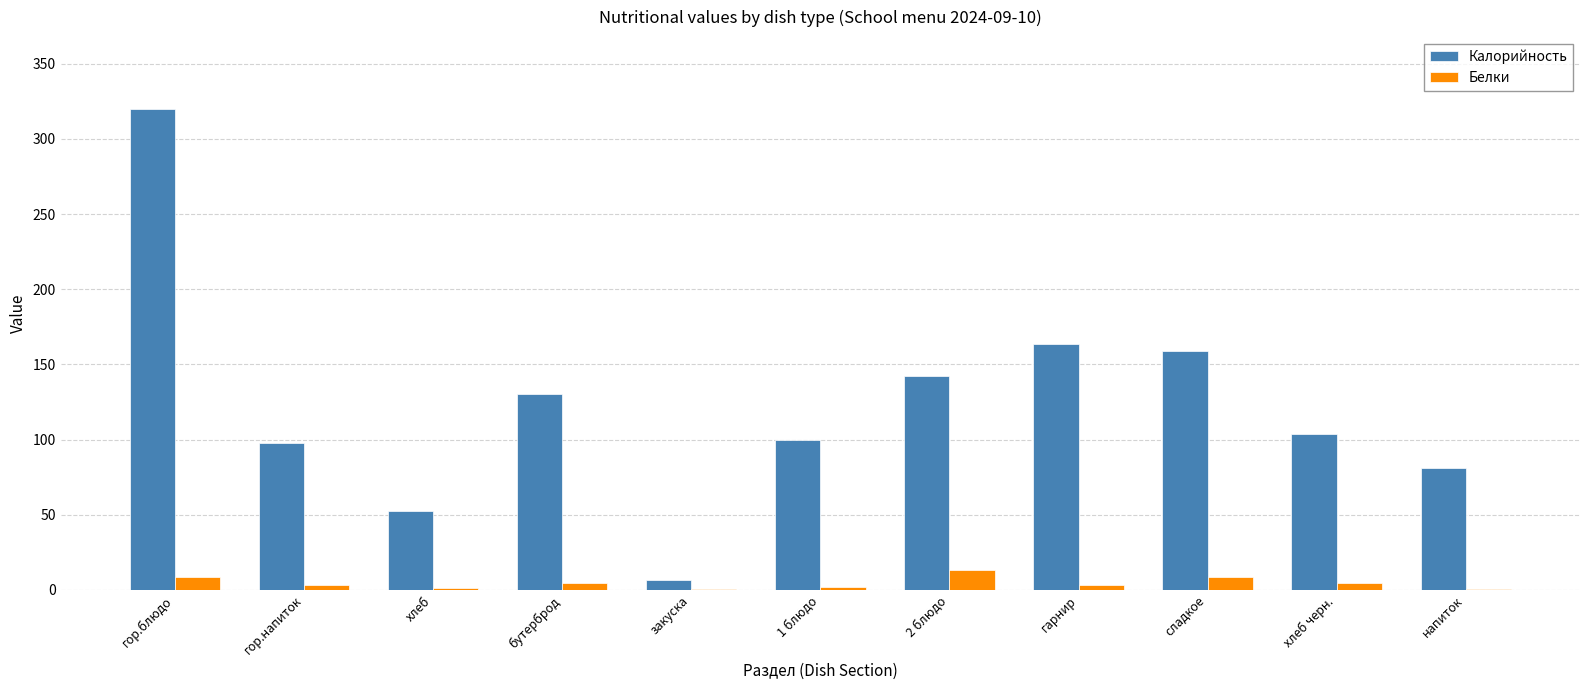

Does the chart contain stacked bars?

No